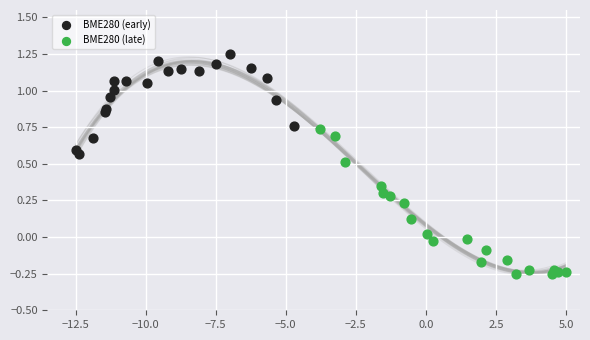

What are all the series names shown in the legend?

BME280 (early), BME280 (late)